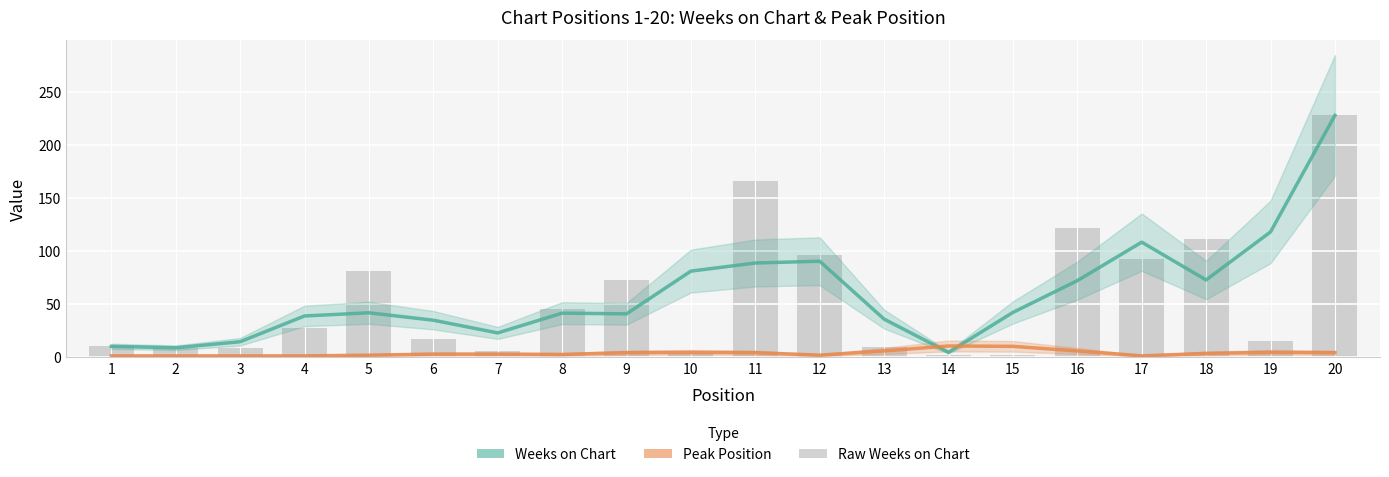

Which category has the lowest value in the Peak Position series?

1